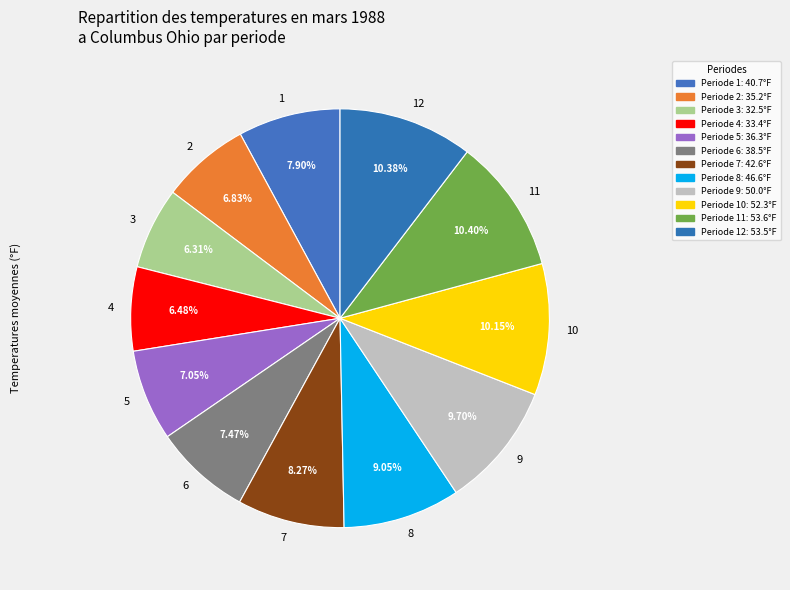

Which has a higher value, 4 or 6?

6